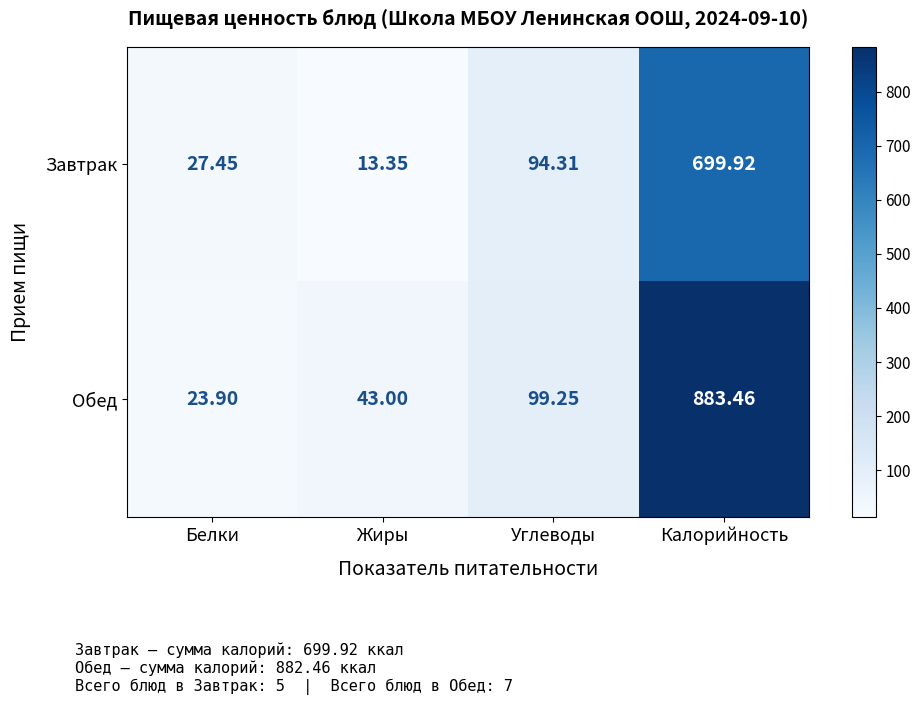

Count the number of categories in the chart.

4